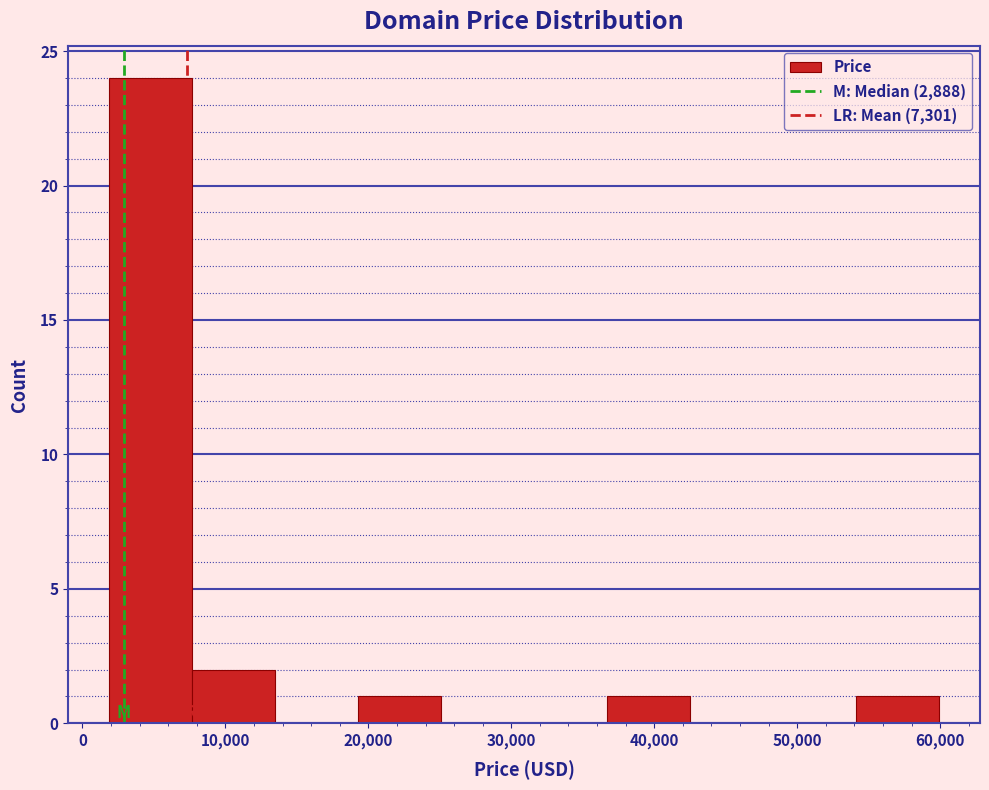

Reading left to right, list every bar in this chart as the range it spans on the x-axis followed by its height. Neither the bar edges nor the heights are printed on the chart, so give them approximately, as read against the axes.

2000 to 8000: 24
8000 to 13000: 2
13000 to 19000: 0
19000 to 25000: 1
25000 to 31000: 0
31000 to 37000: 0
37000 to 42000: 1
42000 to 48000: 0
48000 to 54000: 0
54000 to 60000: 1